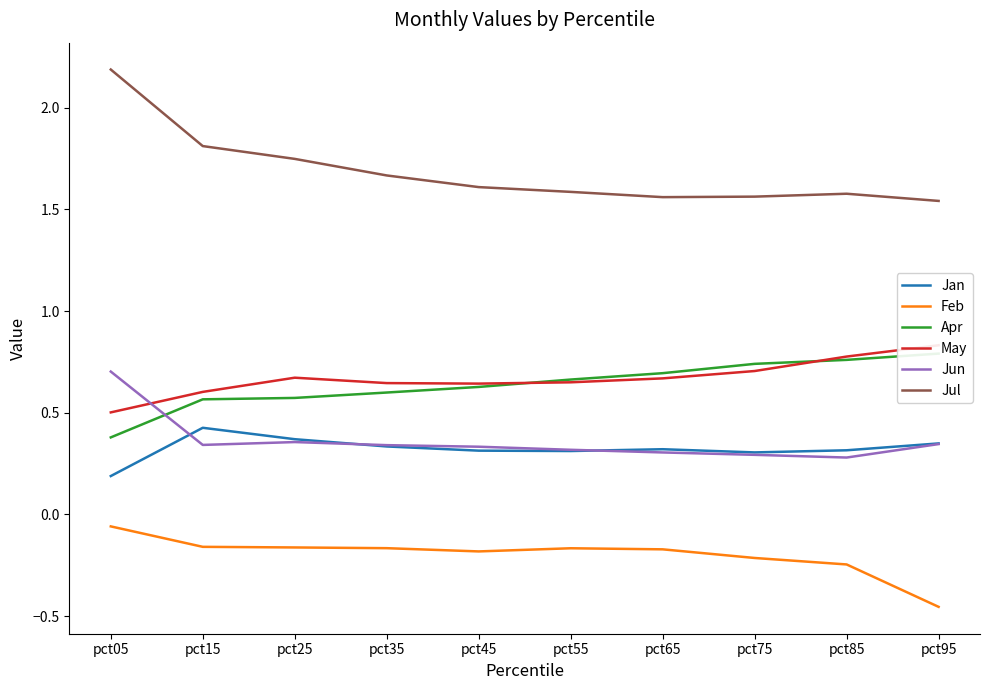

Between pct35 and pct45, which series saw the biggest shift?

Jul